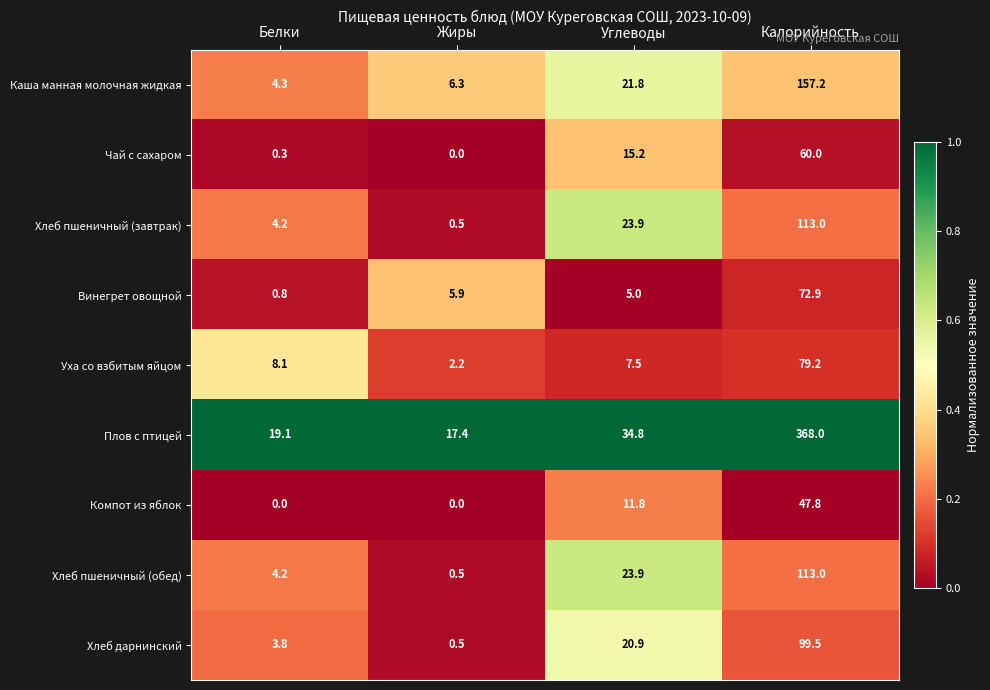

Rank the categories by Каша манная молочная жидкая value from highest to lowest.

Калорийность, Углеводы, Жиры, Белки